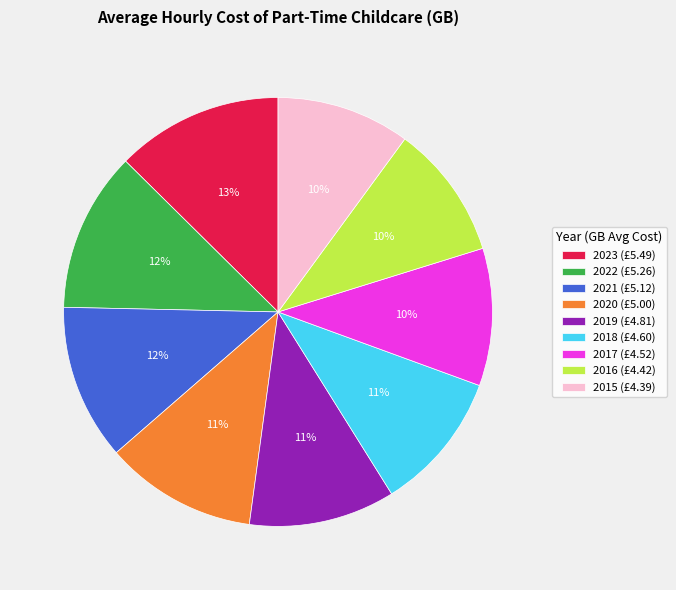

Between 2015 (£4.39) and 2020 (£5.00), which is larger?

2020 (£5.00)